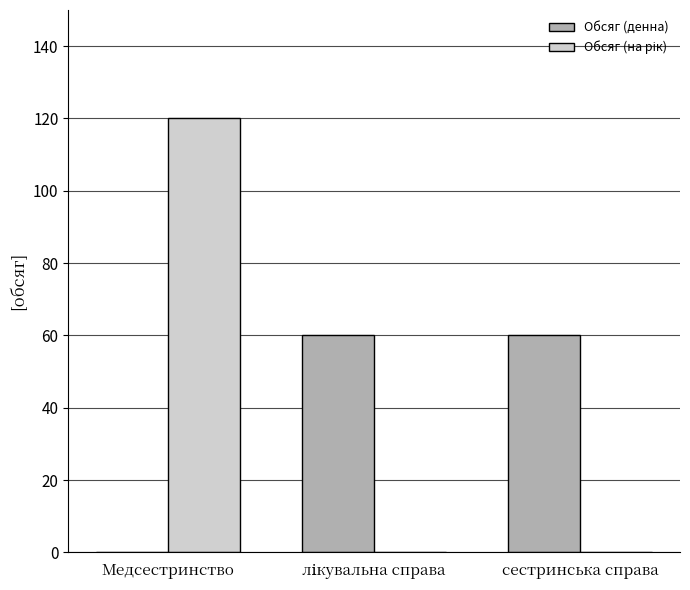

Is it true that Обсяг (денна) equals 33 at сестринська справа?

False